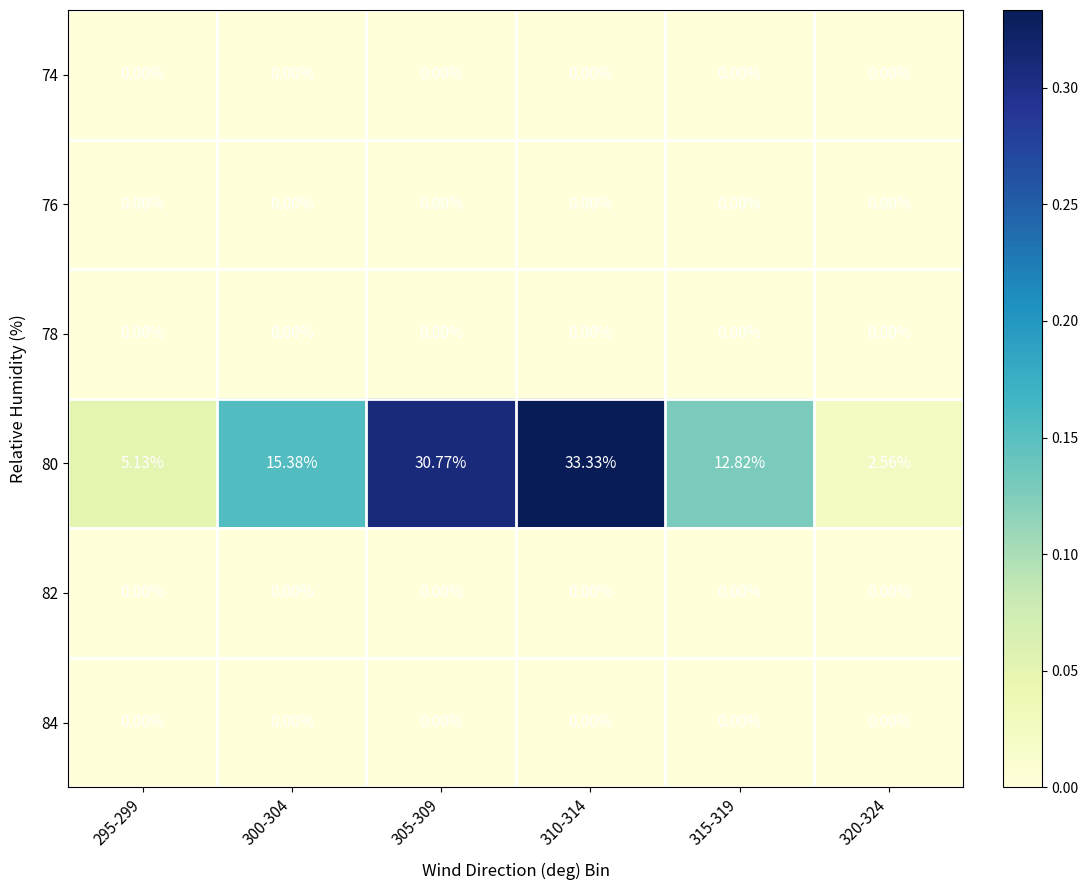

Is the value of 84 at 295-299 greater than the value of 80 at 315-319?

No